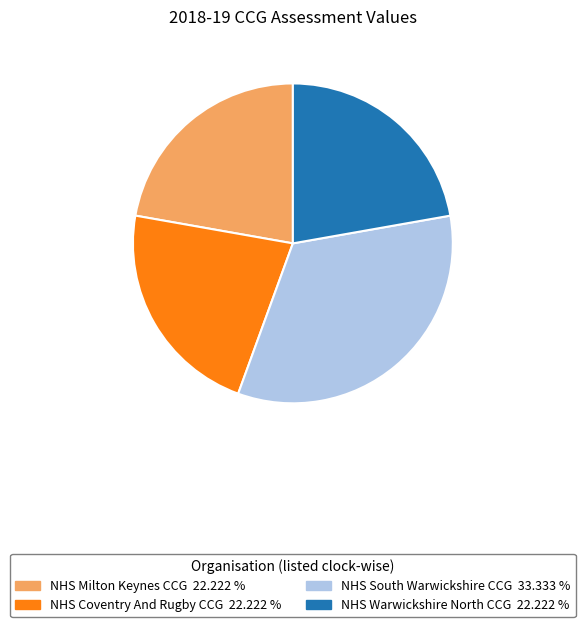

True or false: NHS Coventry And Rugby CCG accounts for 22% of the total.

True